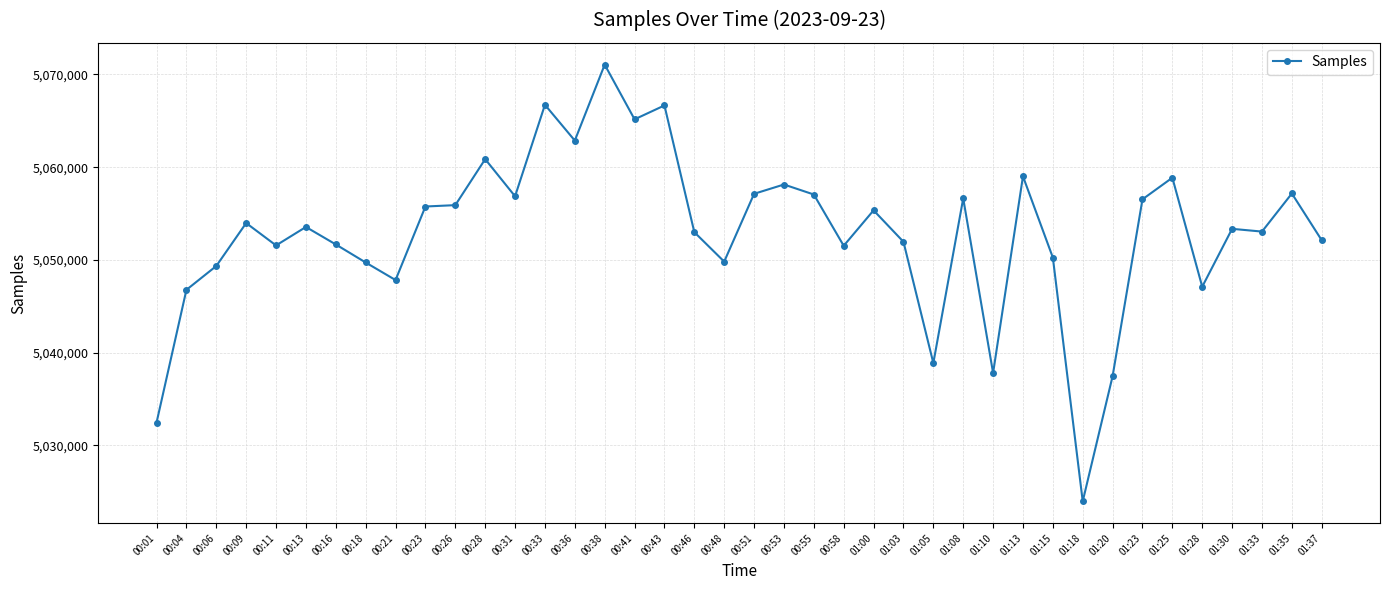

What is the difference between the maximum and second lowest values?

38613